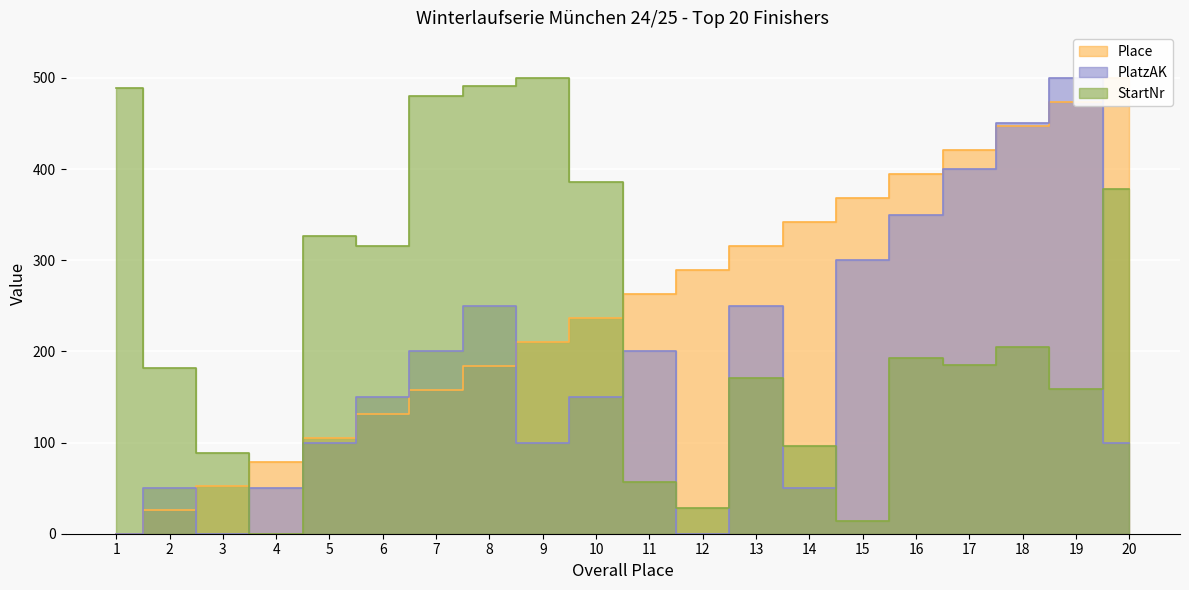

At how many categories does at least one series exceed 203?

17